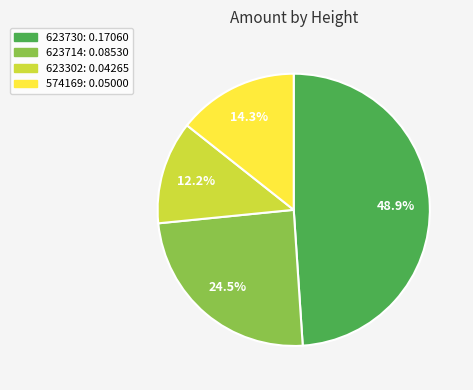

Which has a higher value, 623714 or 623730?

623730